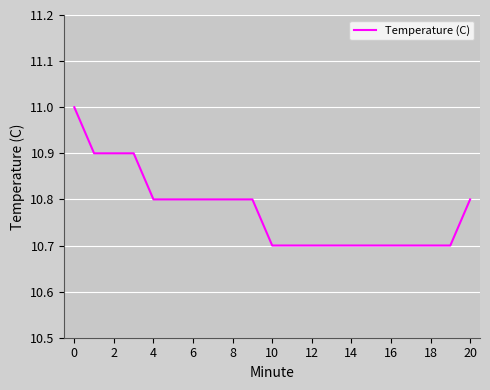

What is the difference between the maximum and minimum values?

0.3